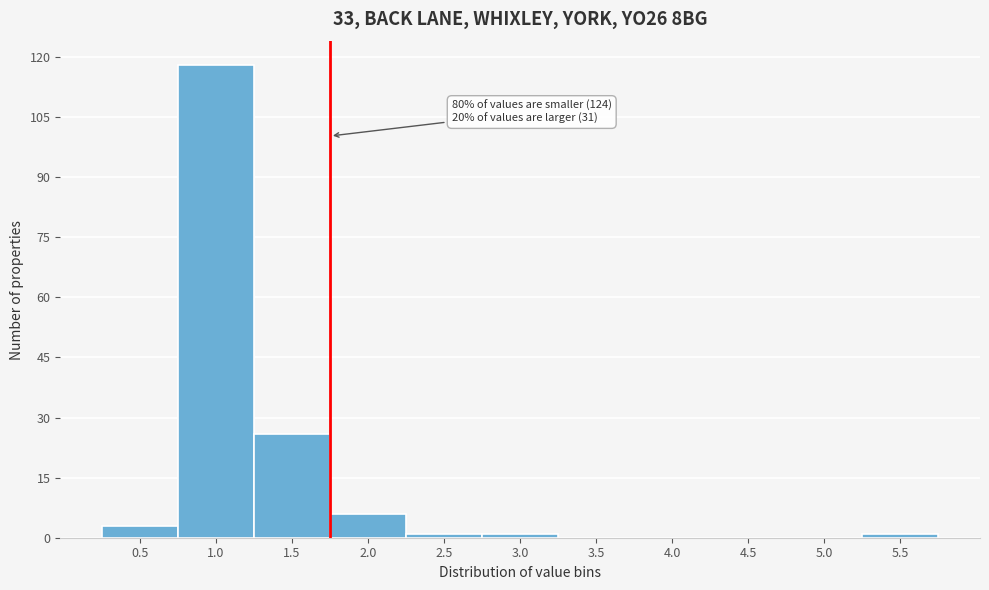

Reading left to right, list all the values displayed in this chart.

0.5=3	1.0=118	1.5=26	2.0=6	2.5=1	3.0=1	3.5=0	4.0=0	4.5=0	5.0=0	5.5=1